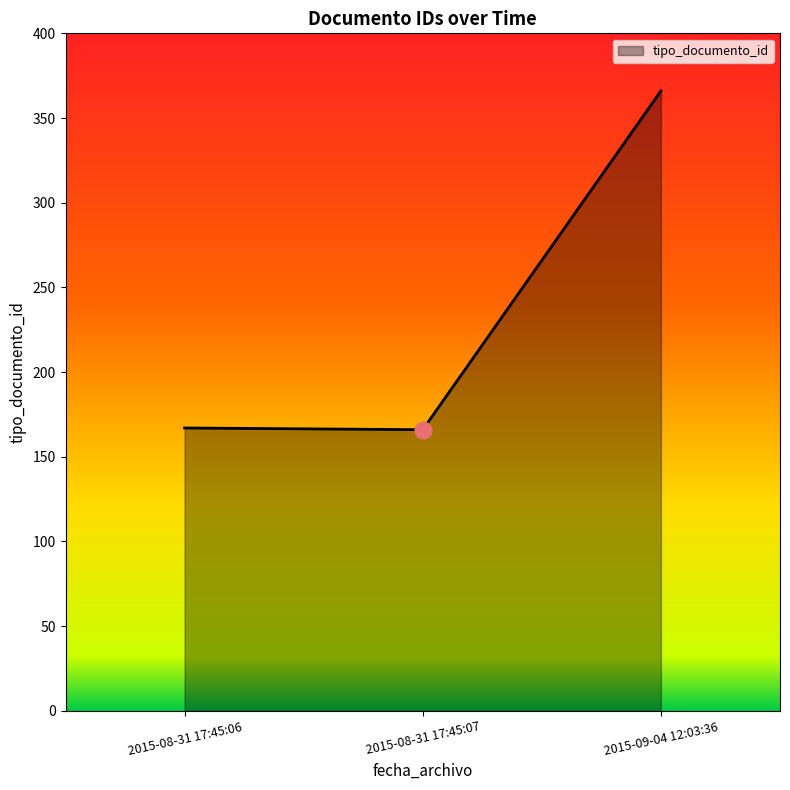

What is the sum of all values?

699